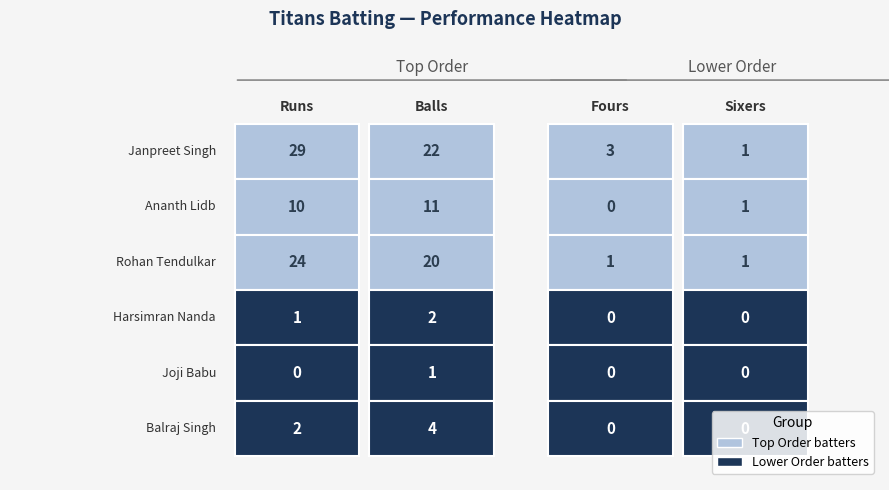

How many data points in Ananth Lidb are less than 10?

2